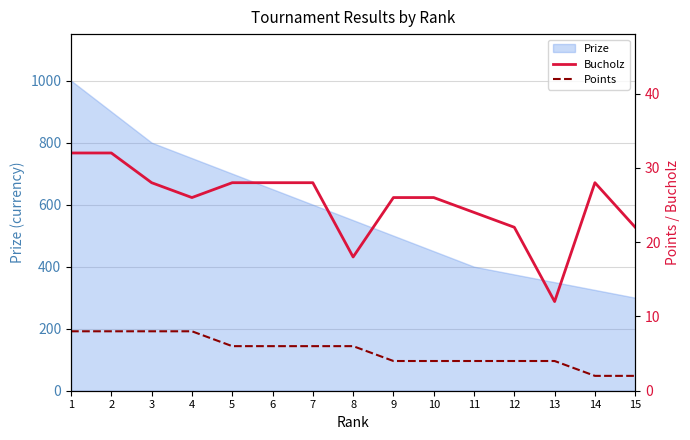

Which has a higher value, 10 or 2?

2